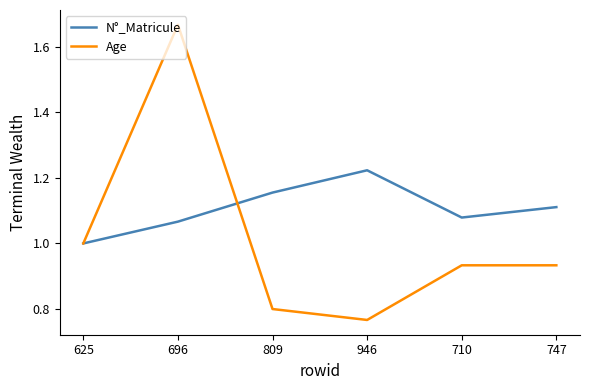

Read the Age value at 625.

1.0